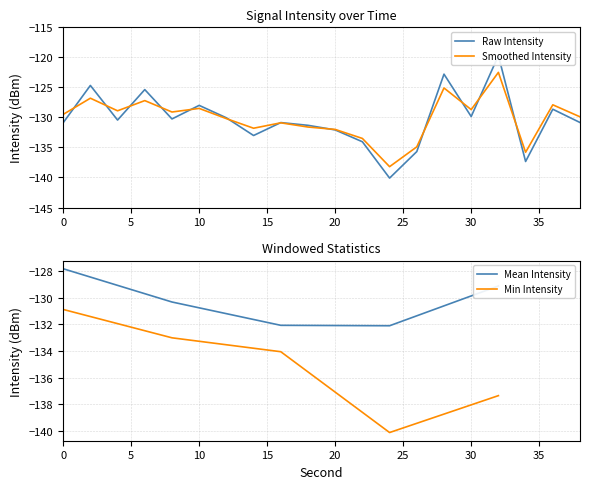

What is the total value across all series at 26?

-270.6